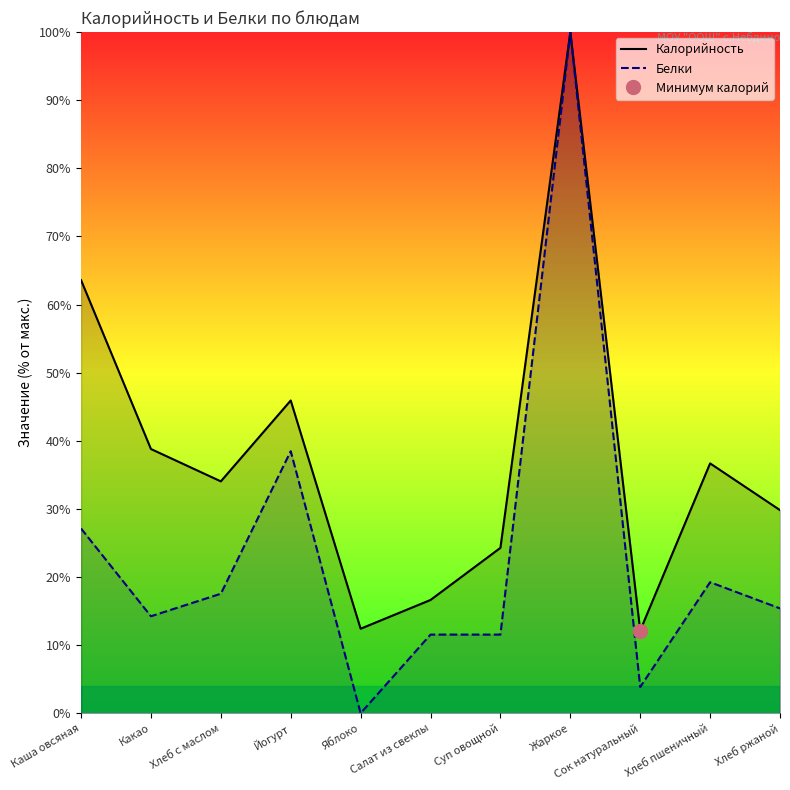

In Белки, how many points are higher than both neighbors (excluding endpoints)?

3